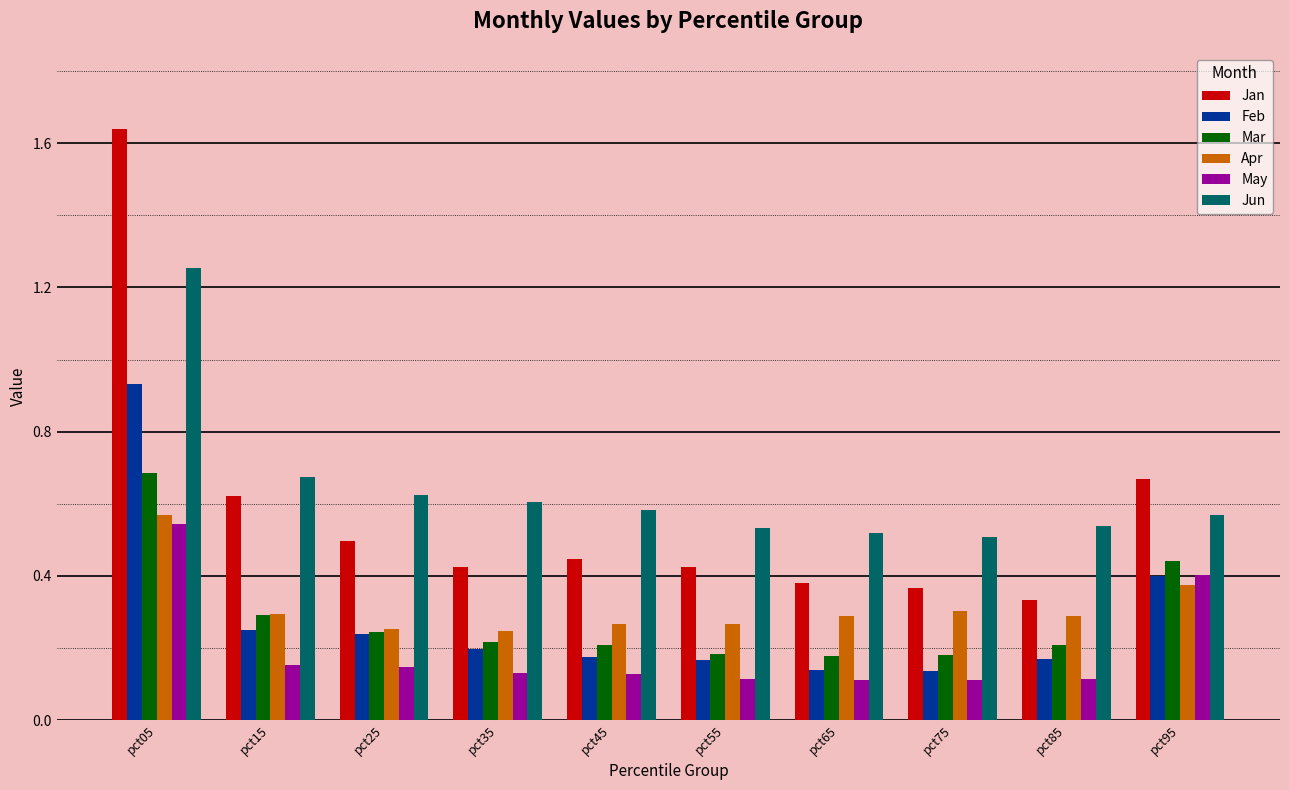

True or false: May has a value of 0.3 at pct95.

False